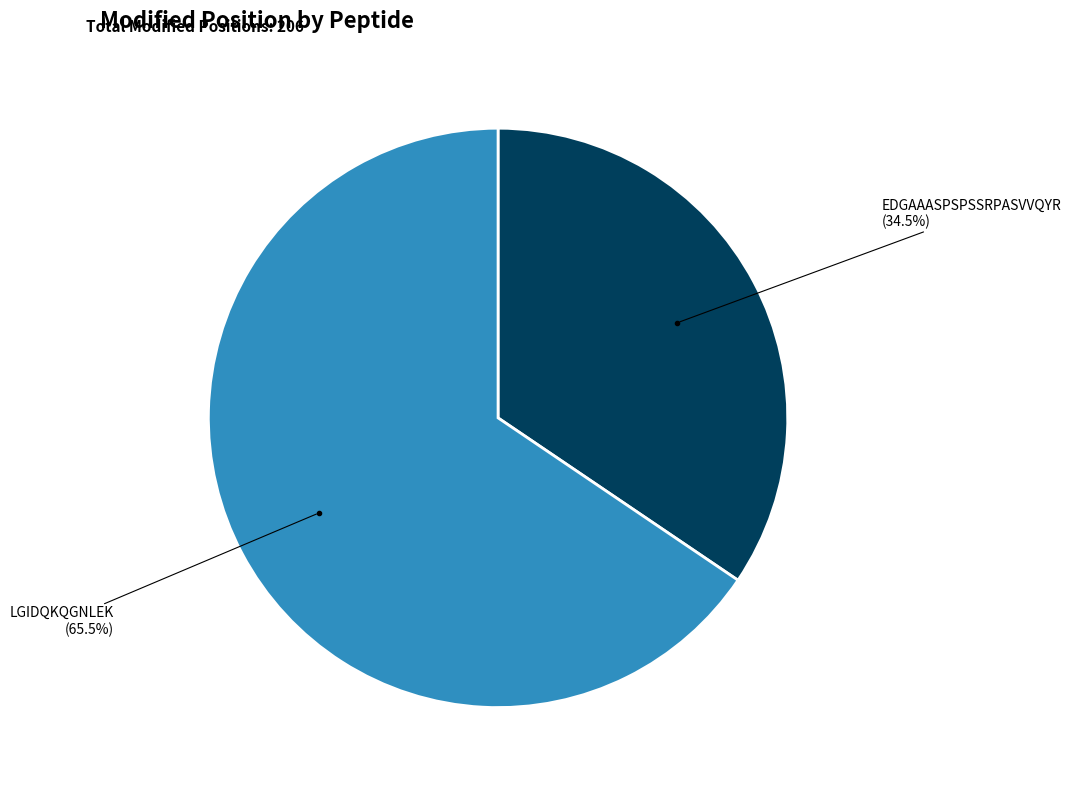

Which slice is the smallest?

EDGAAASPSPSSRPASVVQYR